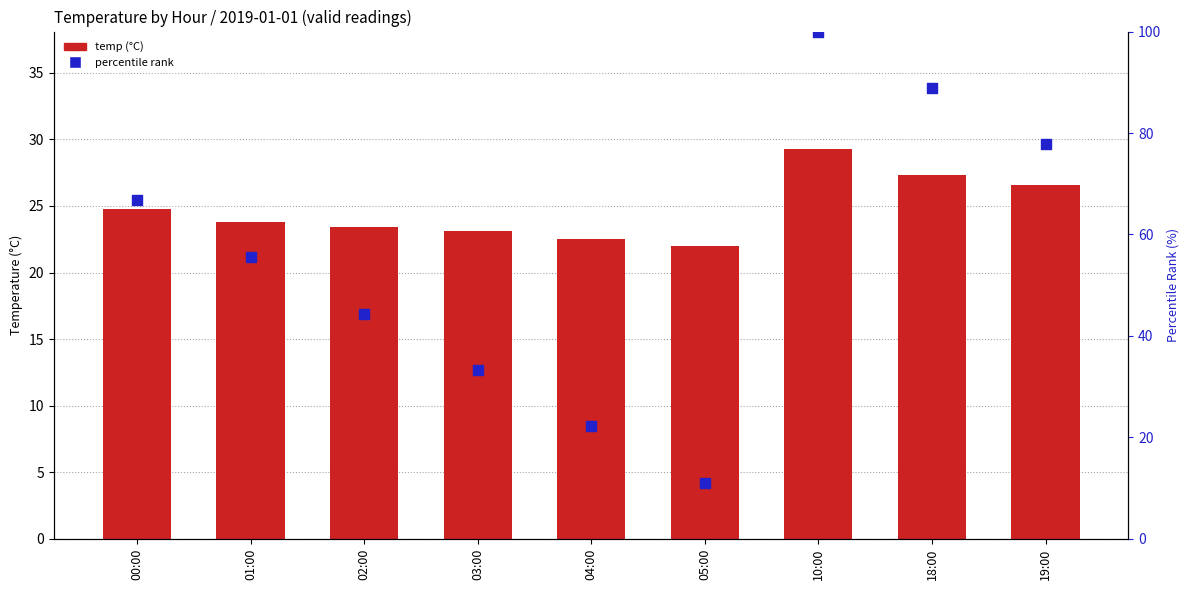

At which category is the sum across all series the highest?

10:00